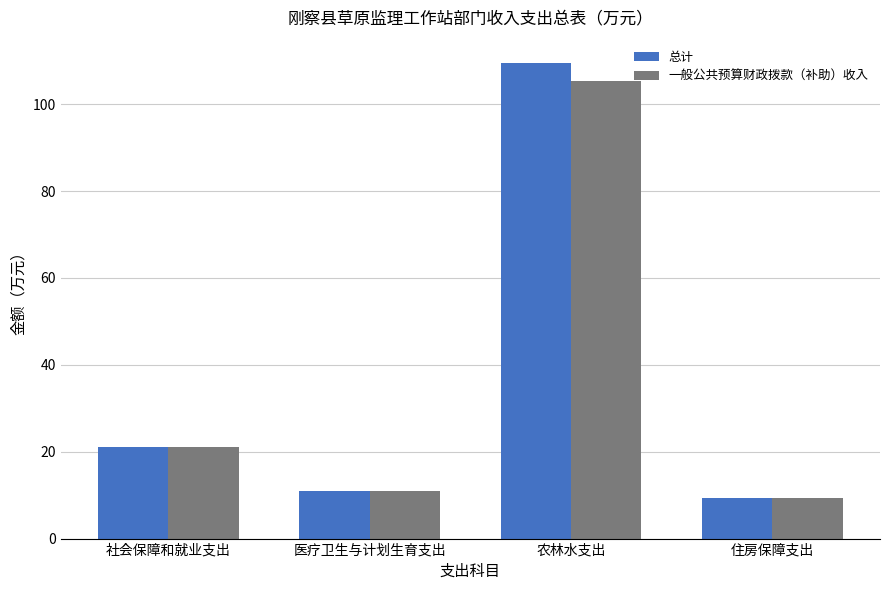

Which category has the lowest value across all series?

住房保障支出